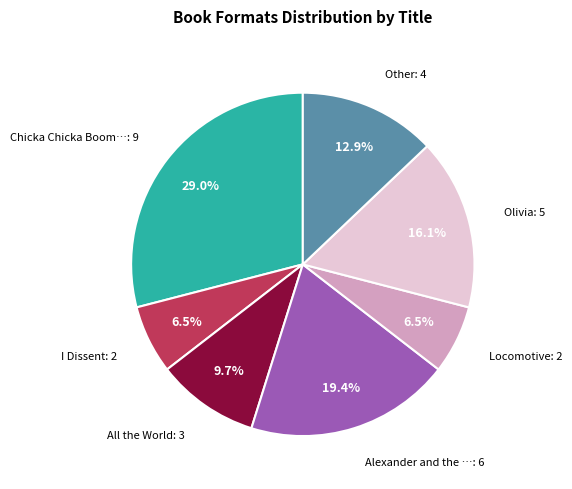

Is there any slice that represents more than half of the pie?

No